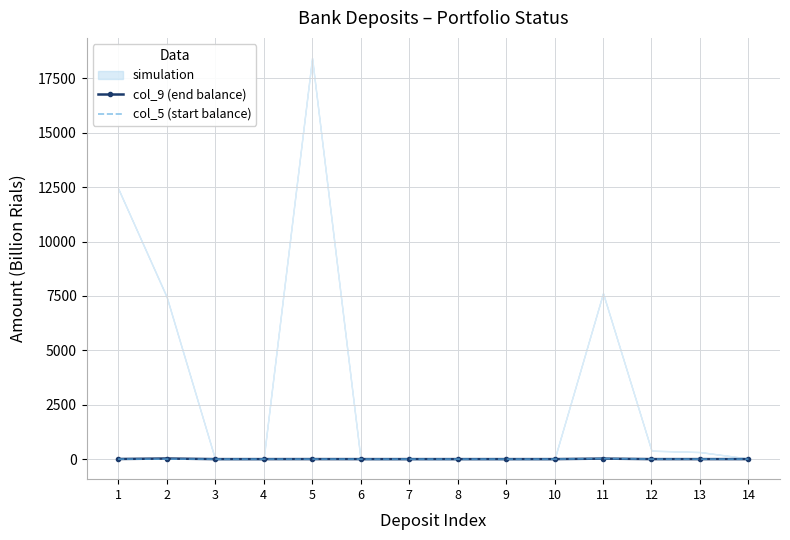

At which label does col_9 (end balance) reach its minimum?

10